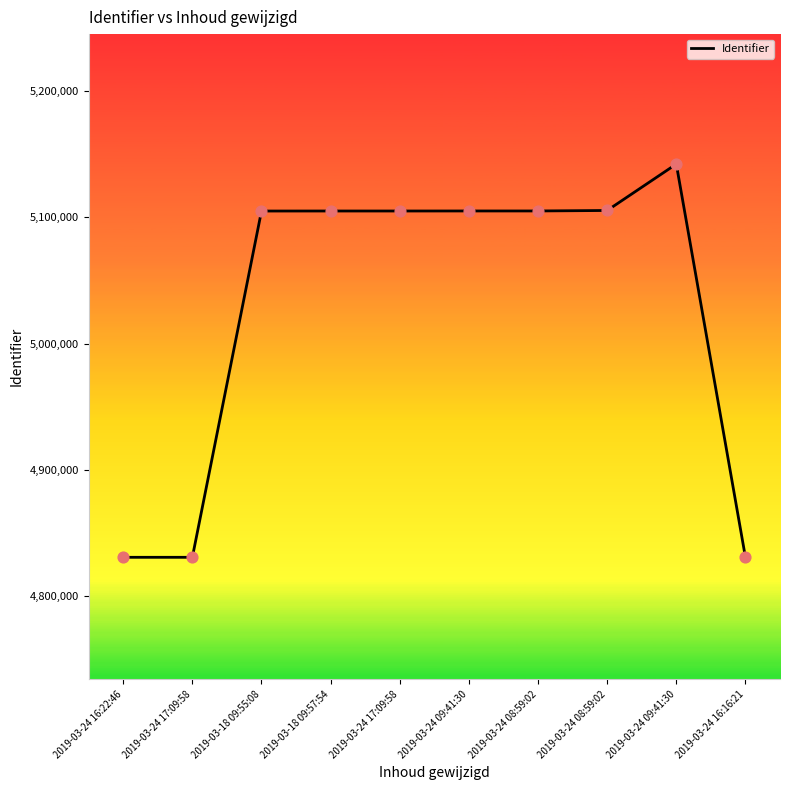

Approximately how many times larger is the value at 2019-03-24 17:09:58 compared to 2019-03-24 09:41:30?

1.0